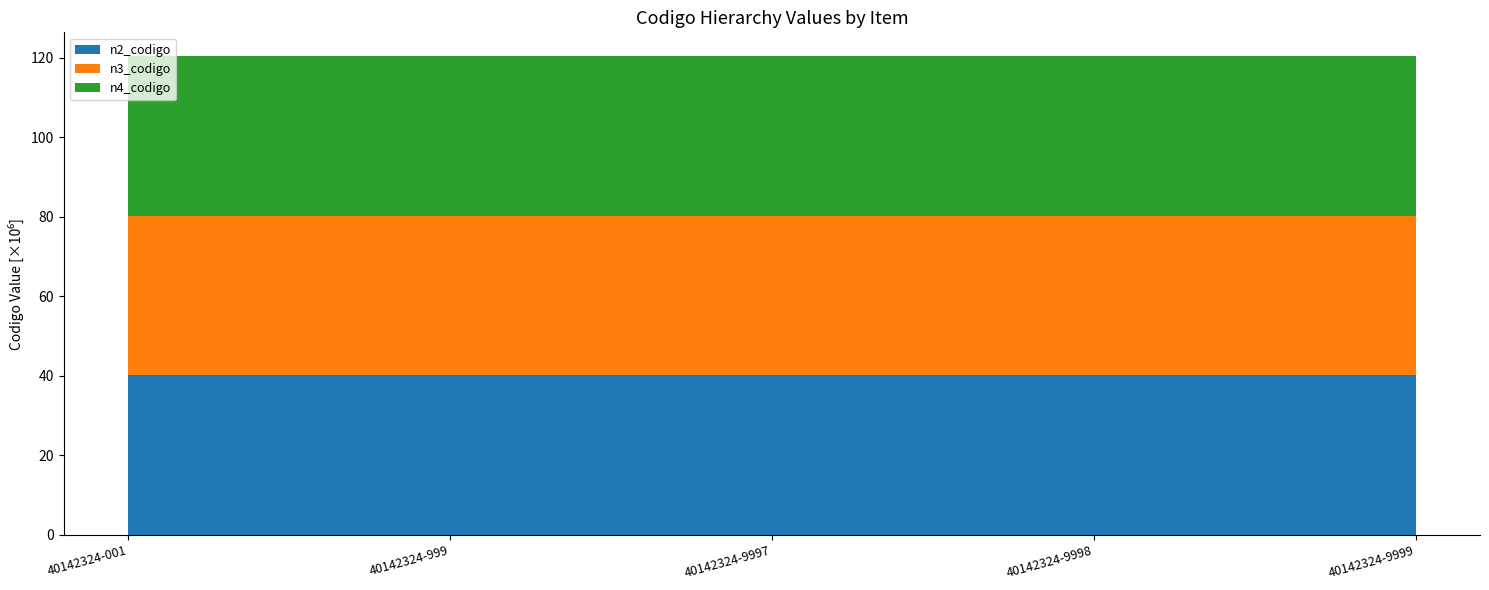

Reading left to right, transcribe all the data shown in this chart.

n2_codigo: 40140000	40140000	40140000	40140000	40140000
n3_codigo: 40142300	40142300	40142300	40142300	40142300
n4_codigo: 40142324	40142324	40142324	40142324	40142324